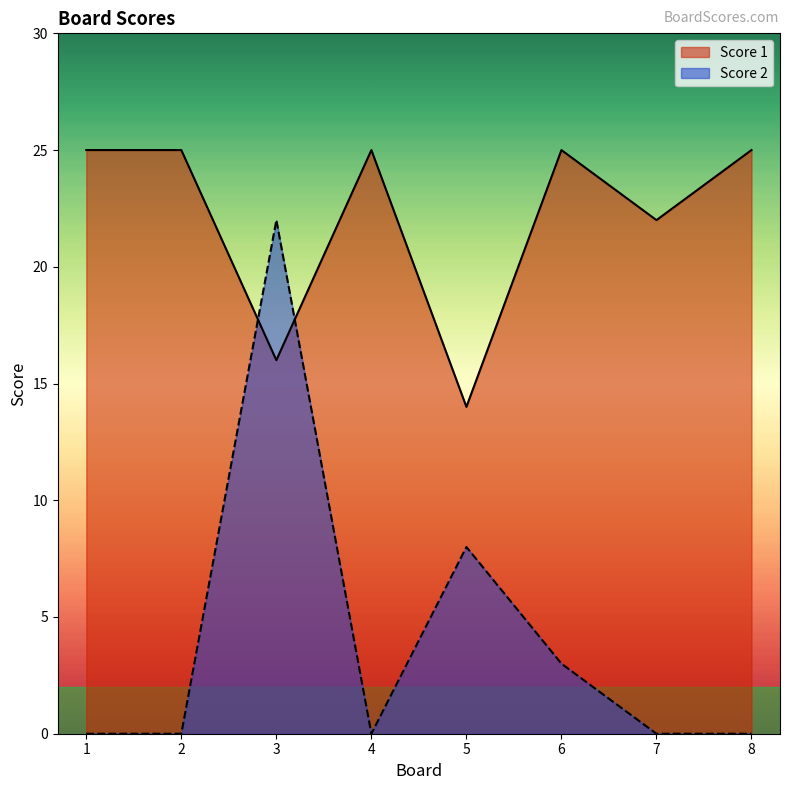

At which category does the chart reach its peak across all series?

1